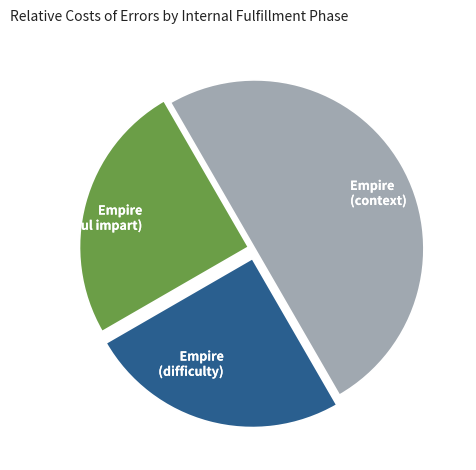

Is Empire (difficulty) the majority of the pie?

No